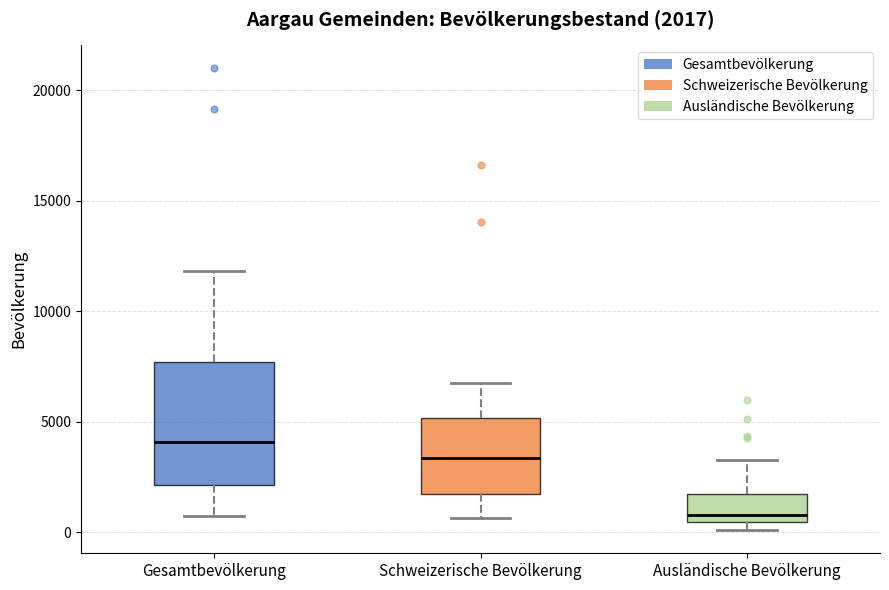

Which box has the highest median line?

Gesamtbevölkerung